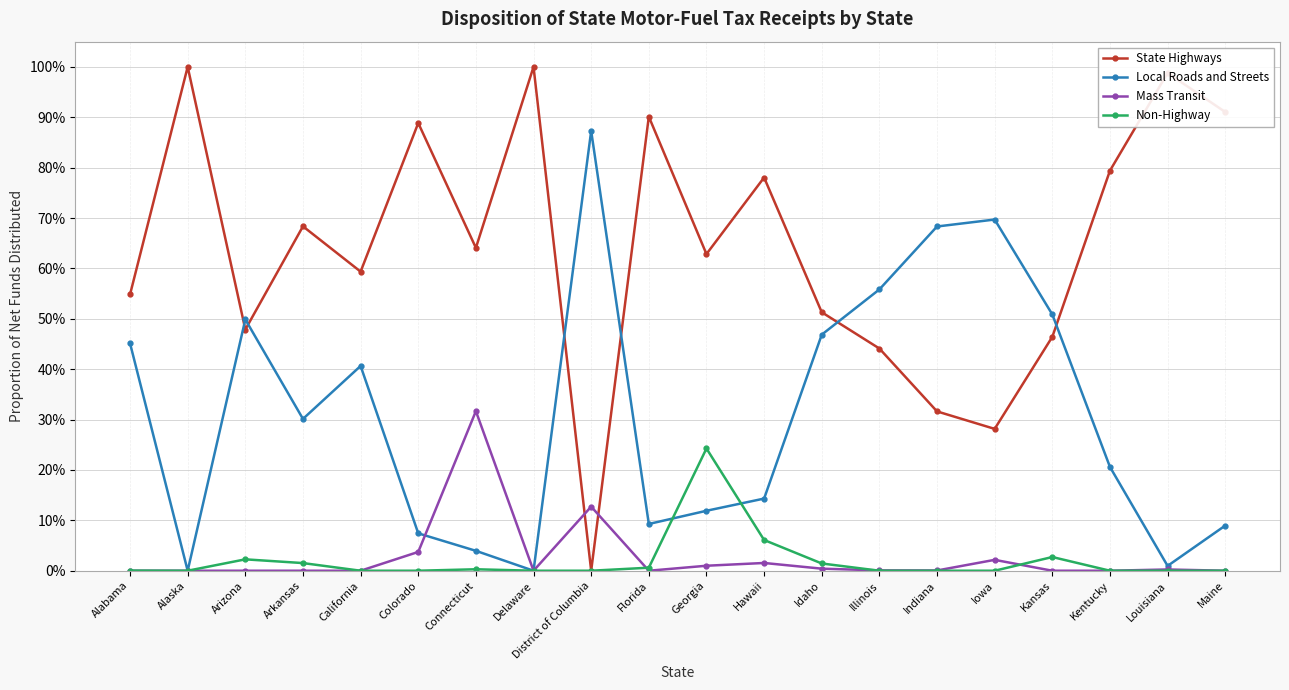

Where do Non-Highway and Local Roads and Streets first cross each other?

Florida and Georgia